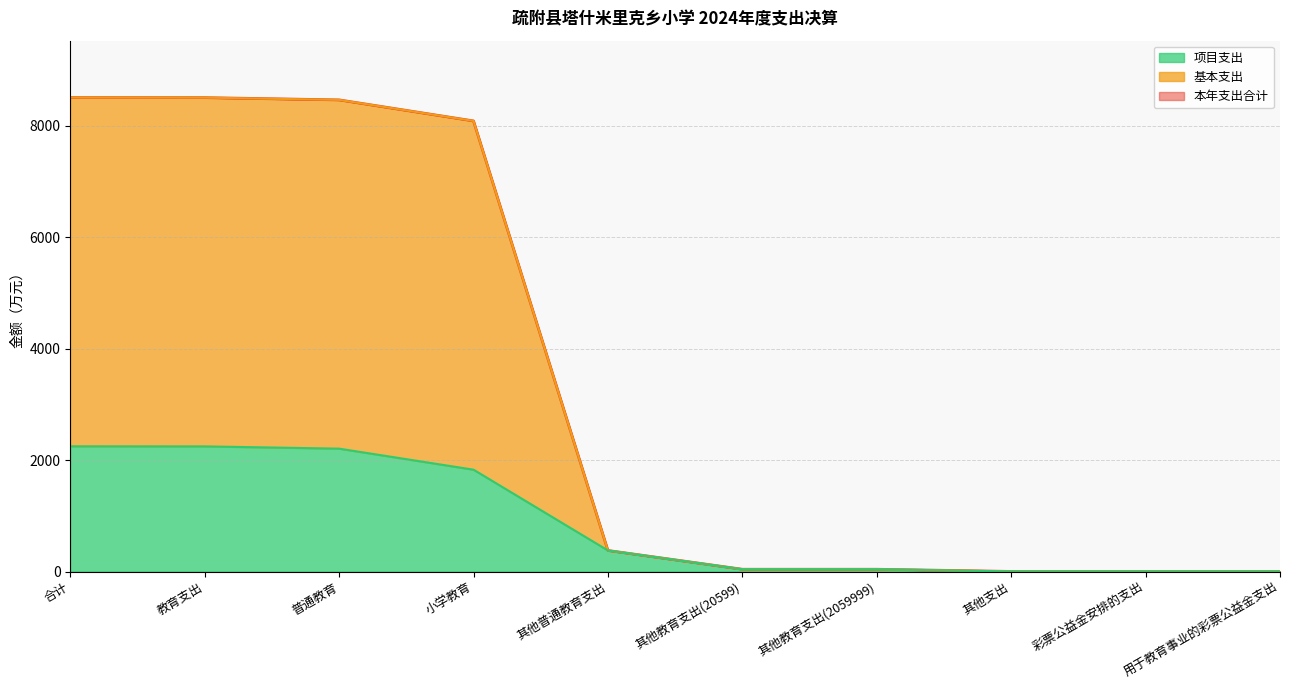

What is the value of the 本年支出合计 point at the 2nd from the left?

8504.2